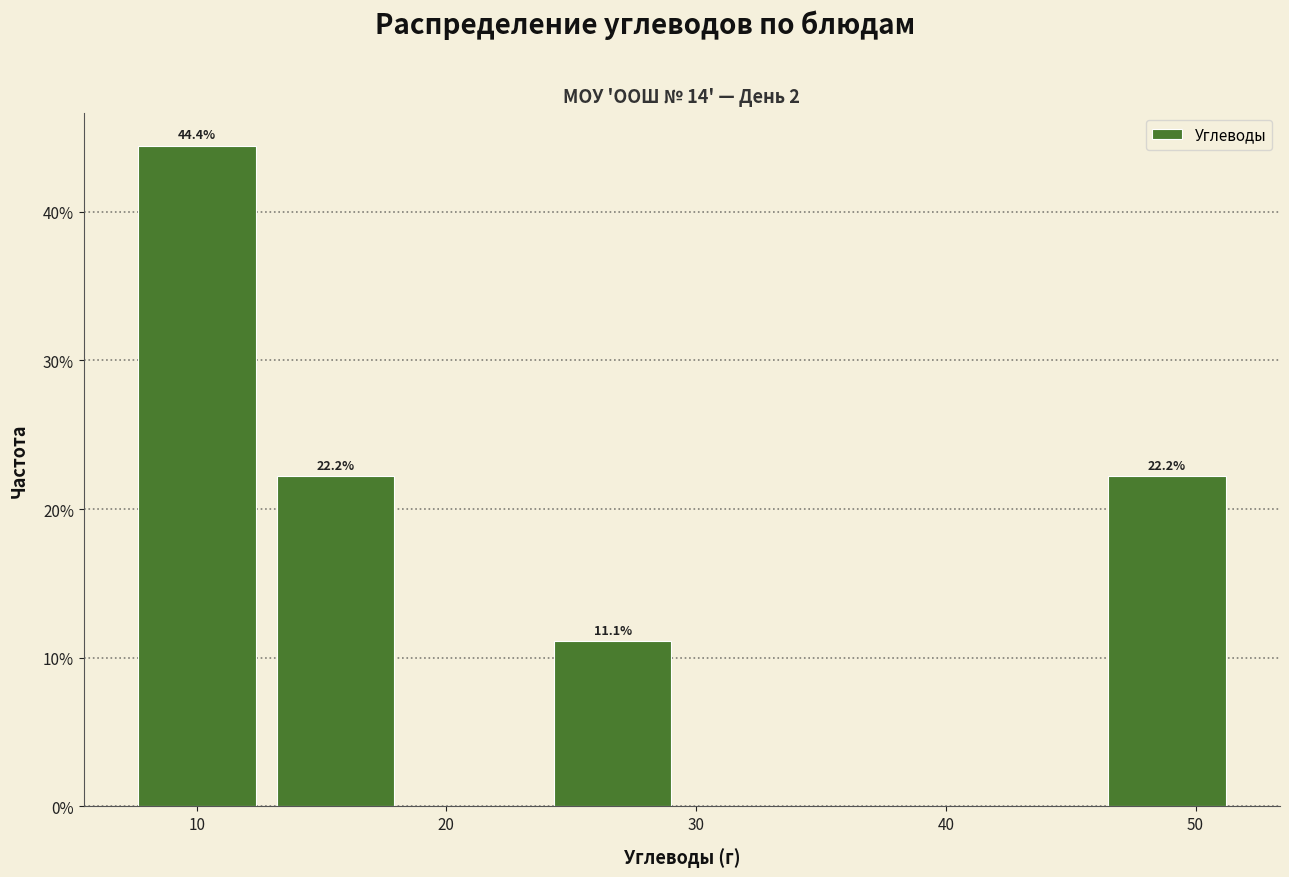

Which range on the x-axis has the tallest bar?

7 to 13